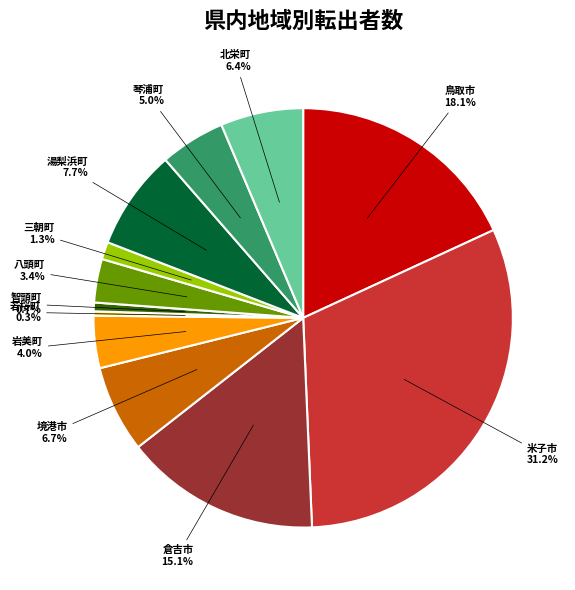

What percentage is the 八頭町 slice, to the nearest percent?

3%